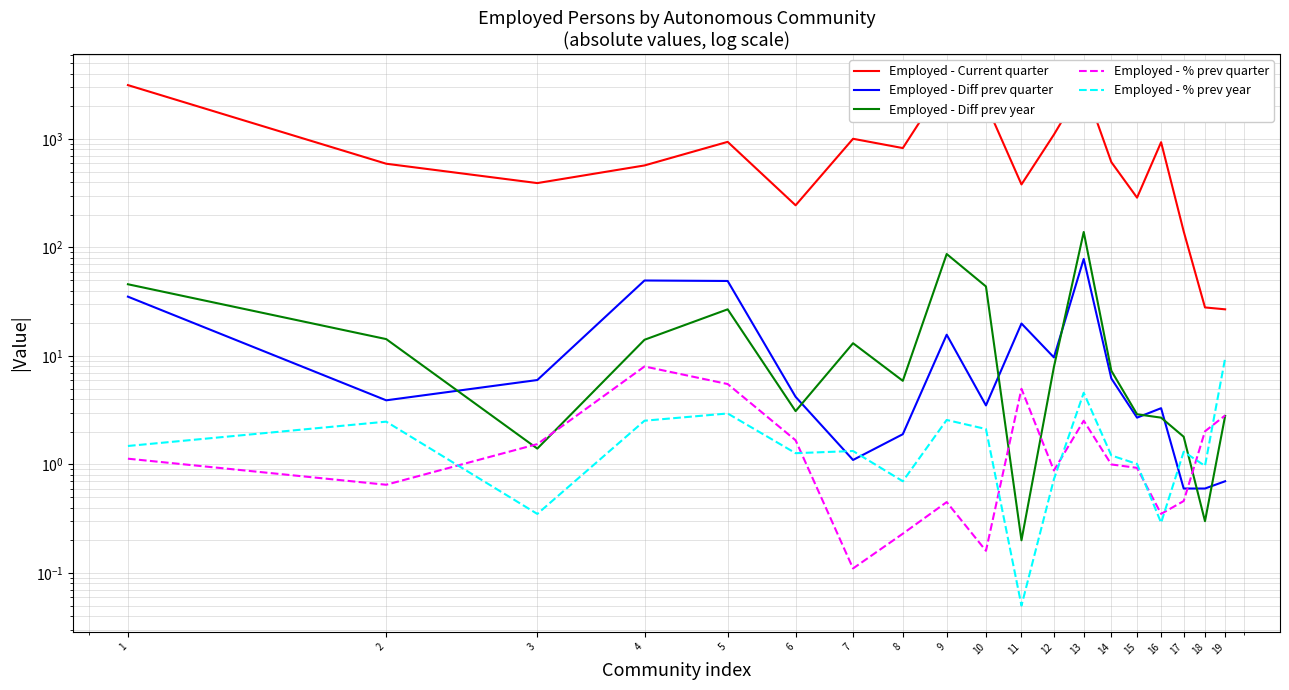

True or false: Employed - Diff prev year and Employed - Diff prev quarter intersect in this chart.

True